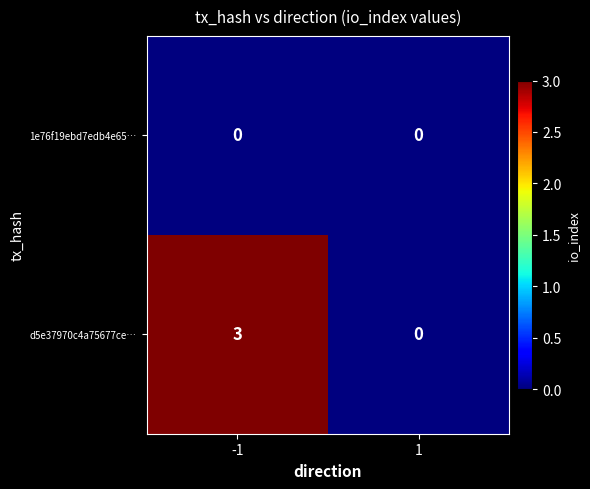

What is the sum of the d5e37970c4a75677ce… values at -1 and 1?

3